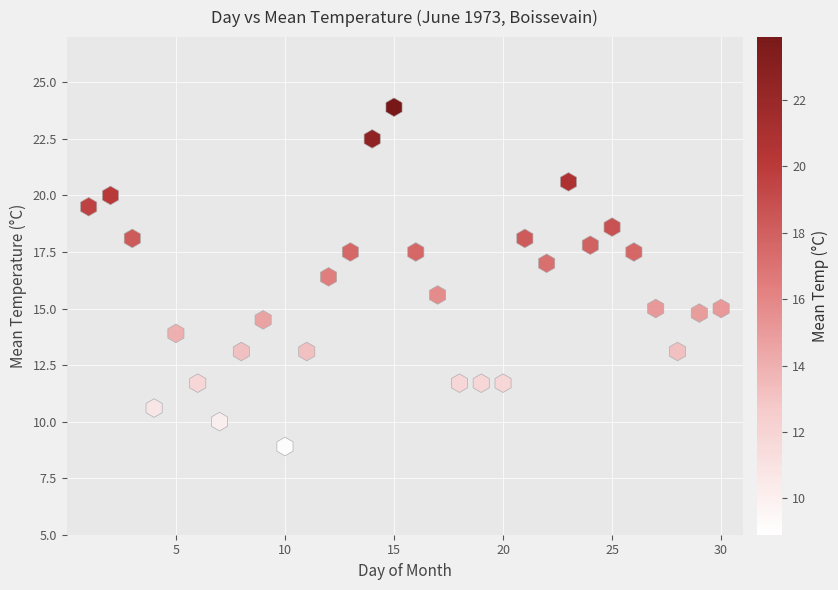

What is the range of Y values (max minus min)?

15.0